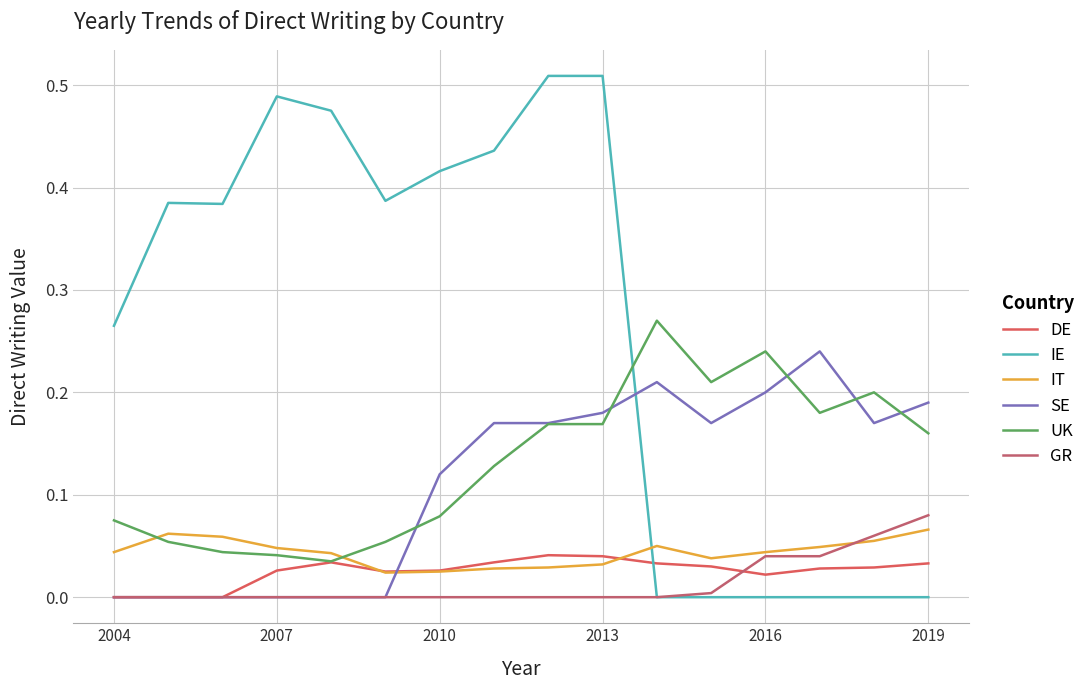

Where is the first local maximum for IE?

2007